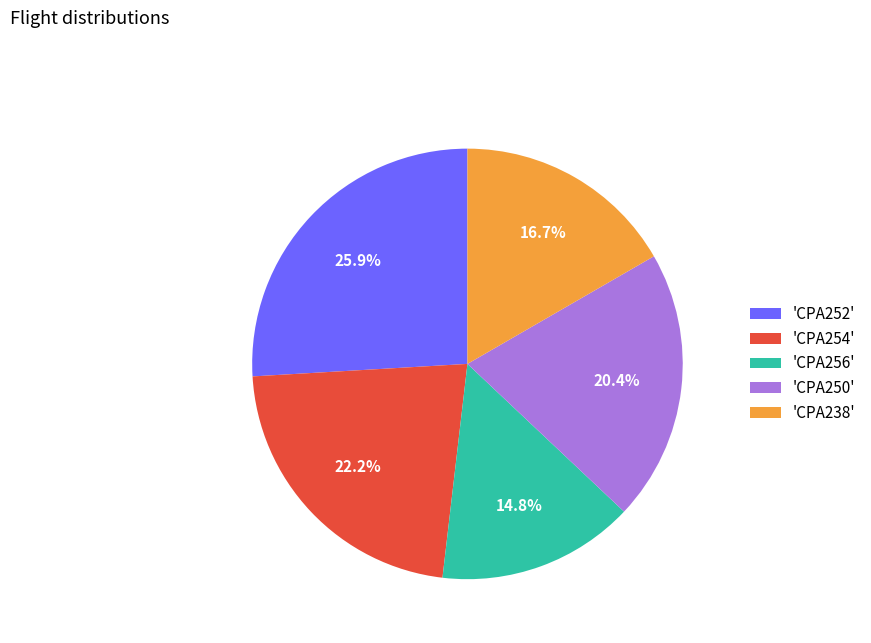

Which has a higher value, 'CPA250' or 'CPA254'?

'CPA254'